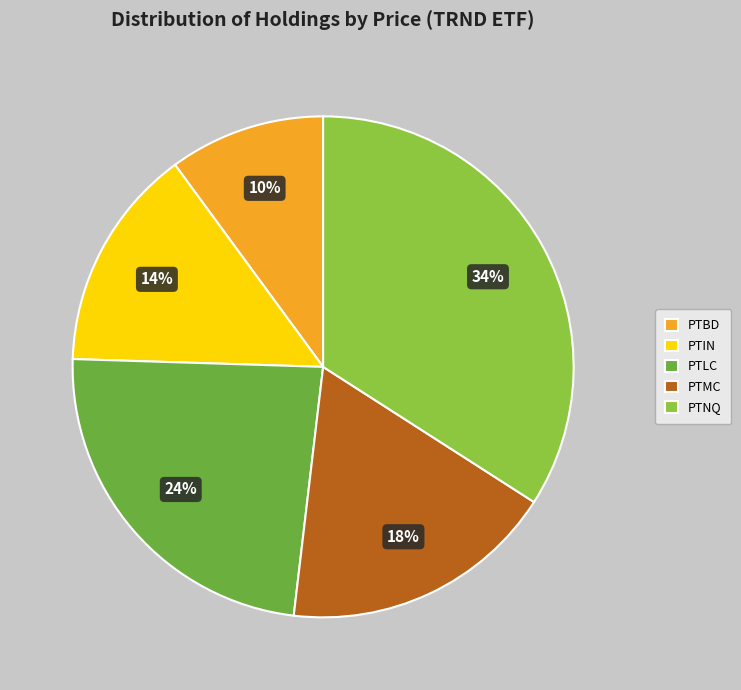

Which has a higher value, PTBD or PTNQ?

PTNQ